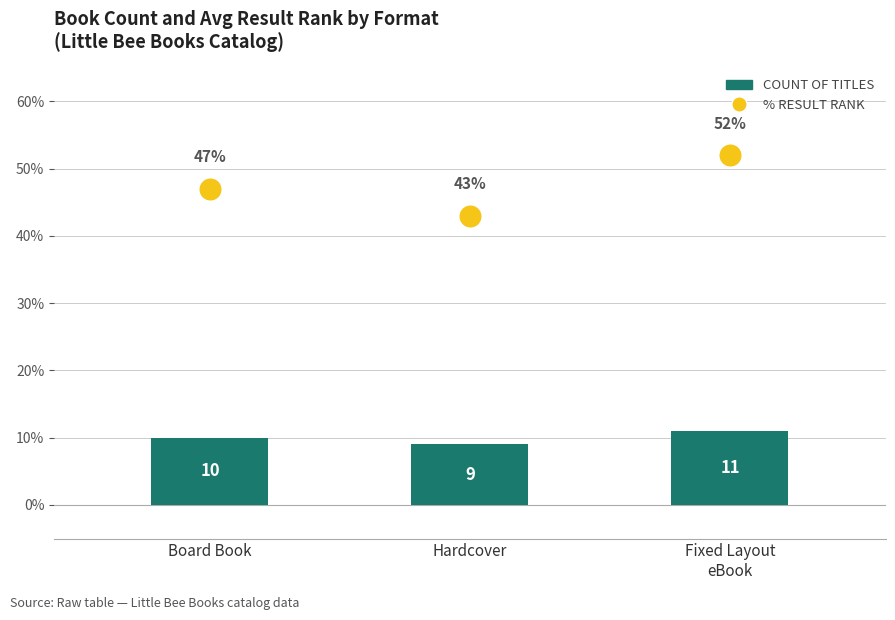

At which category is the sum across all series the highest?

Fixed Layout
eBook